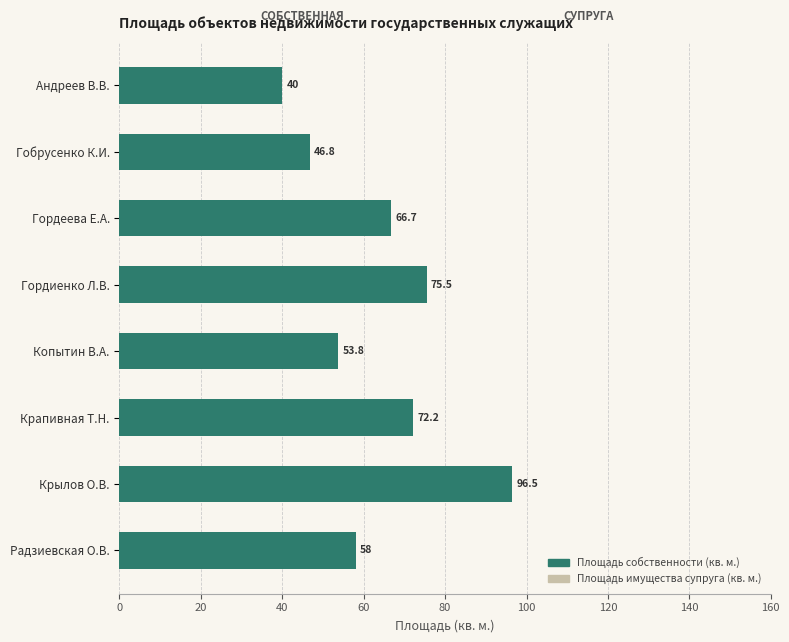

How many categories are shown in the chart?

8